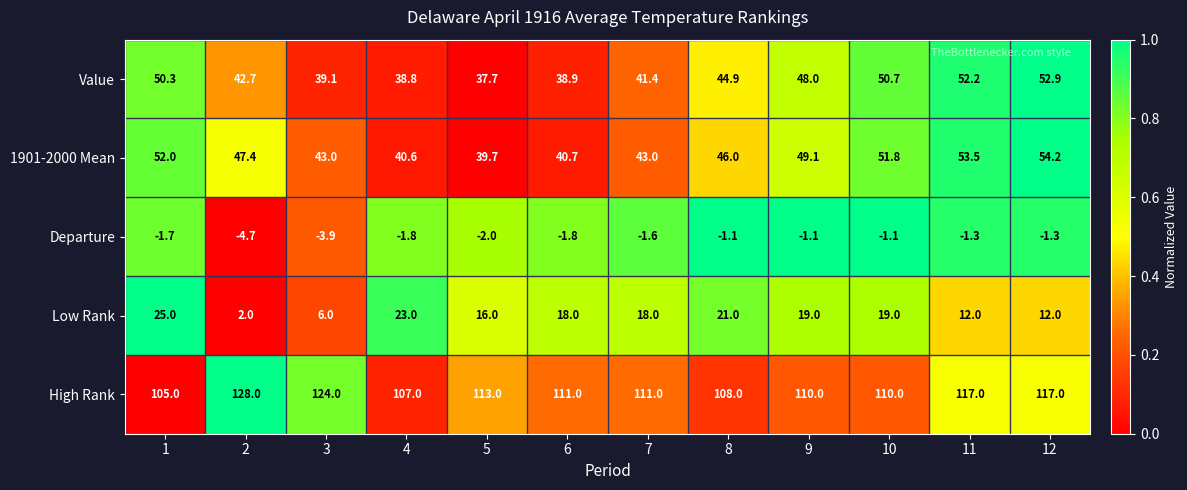

How many categories are shown in the chart?

12